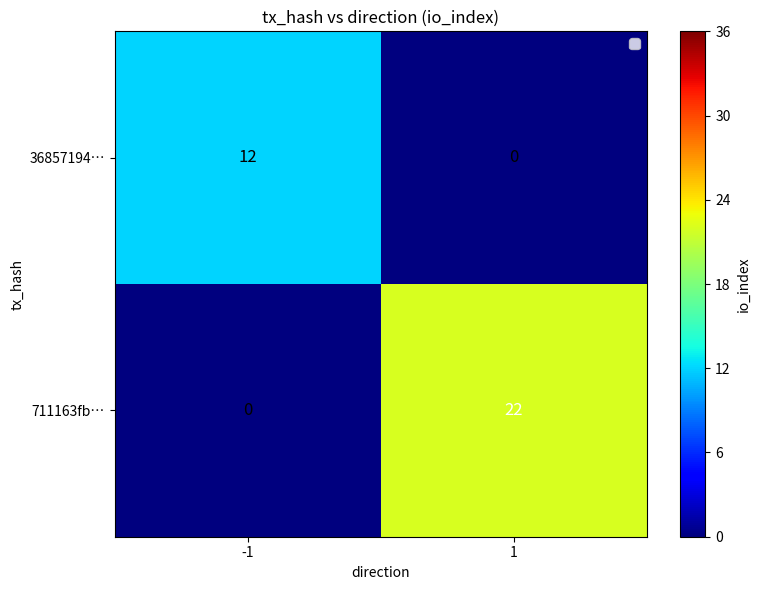

At how many categories does at least one series exceed 18?

1